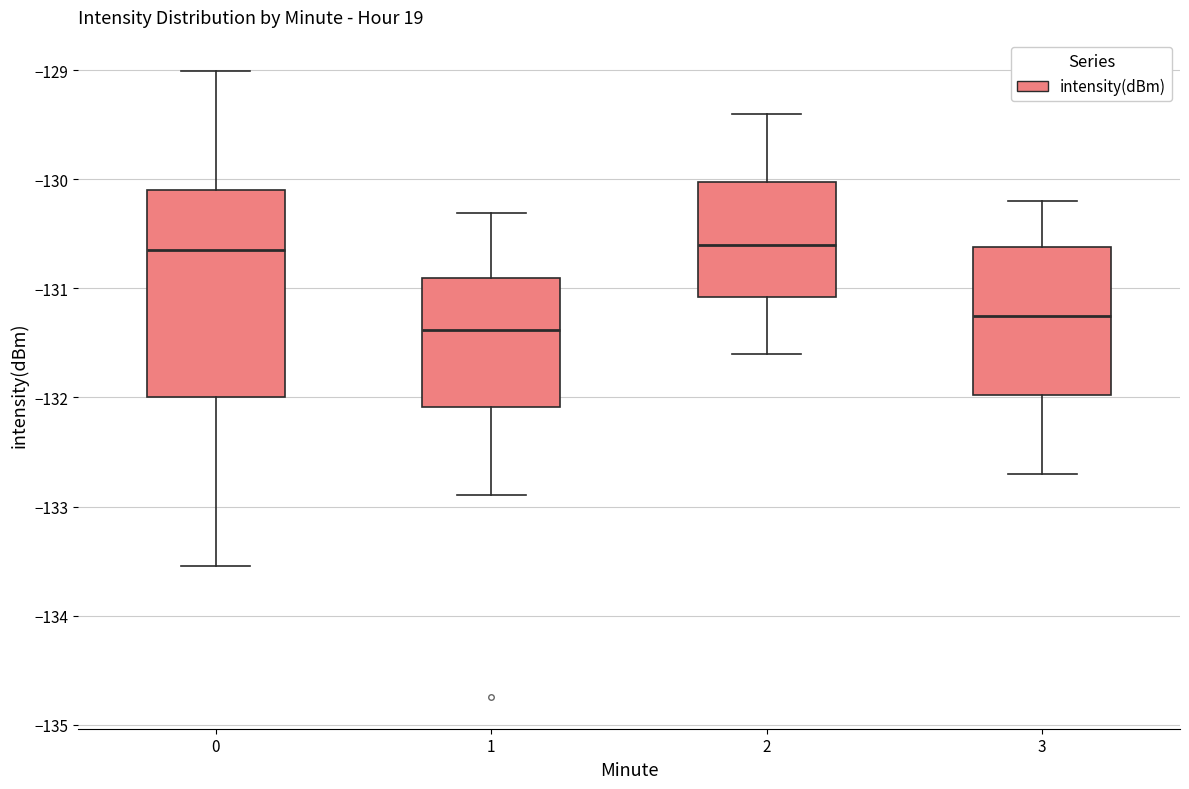

Reading left to right, transcribe this box plot: for each box, give where its median line is, the range the box spans, and where its two whiskers end, as read against the y-axis. The values are not printed on the chart, so give them approximately, as read against the axis.

0: median -130.6, box -132.0 to -130.1, whiskers -133.5 to -129.0
1: median -131.4, box -132.1 to -130.9, whiskers -132.9 to -130.3
2: median -130.6, box -131.1 to -130.0, whiskers -131.6 to -129.4
3: median -131.2, box -132.0 to -130.6, whiskers -132.7 to -130.2